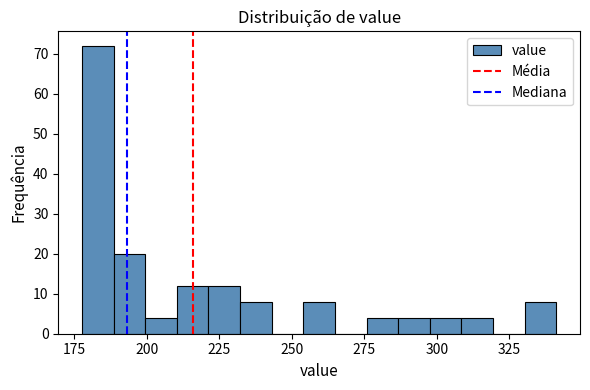

Around what value on the x-axis is the tallest bar? Give the approximate position of its centre, as read against the axis.

185